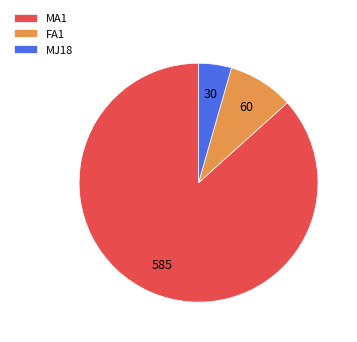

Do MJ18 and MA1 together represent more than half of the pie?

Yes